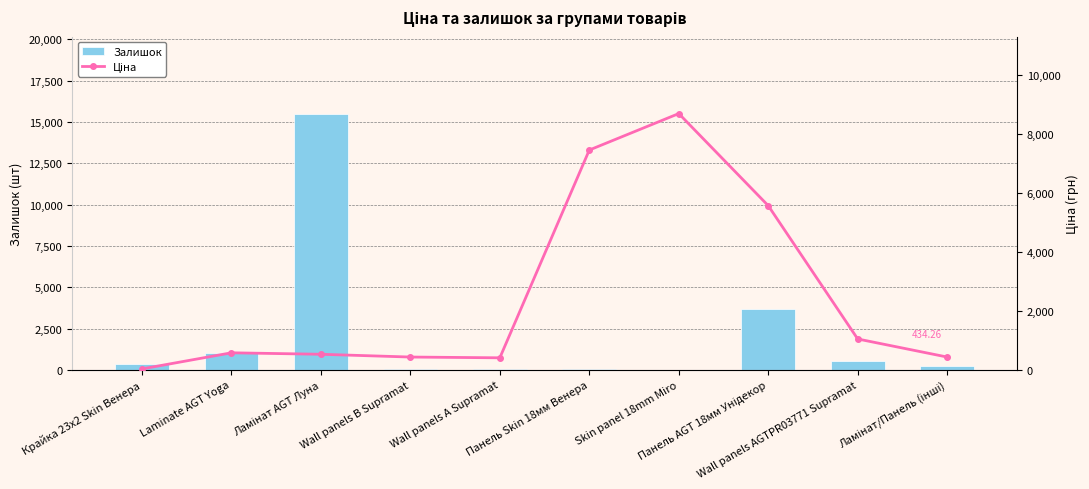

How many values in the Залишок series are below 360?

5